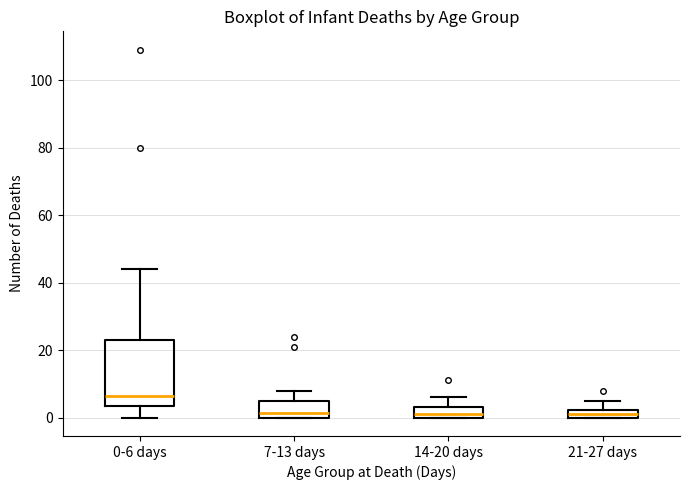

Which box has the highest median line?

0-6 days